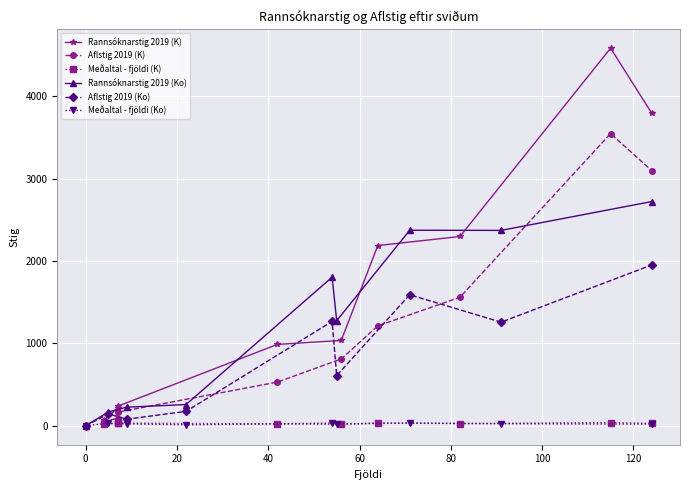

What is the value of the Rannsóknarstig 2019 (Ko) point at the 9th from the left?

2720.4